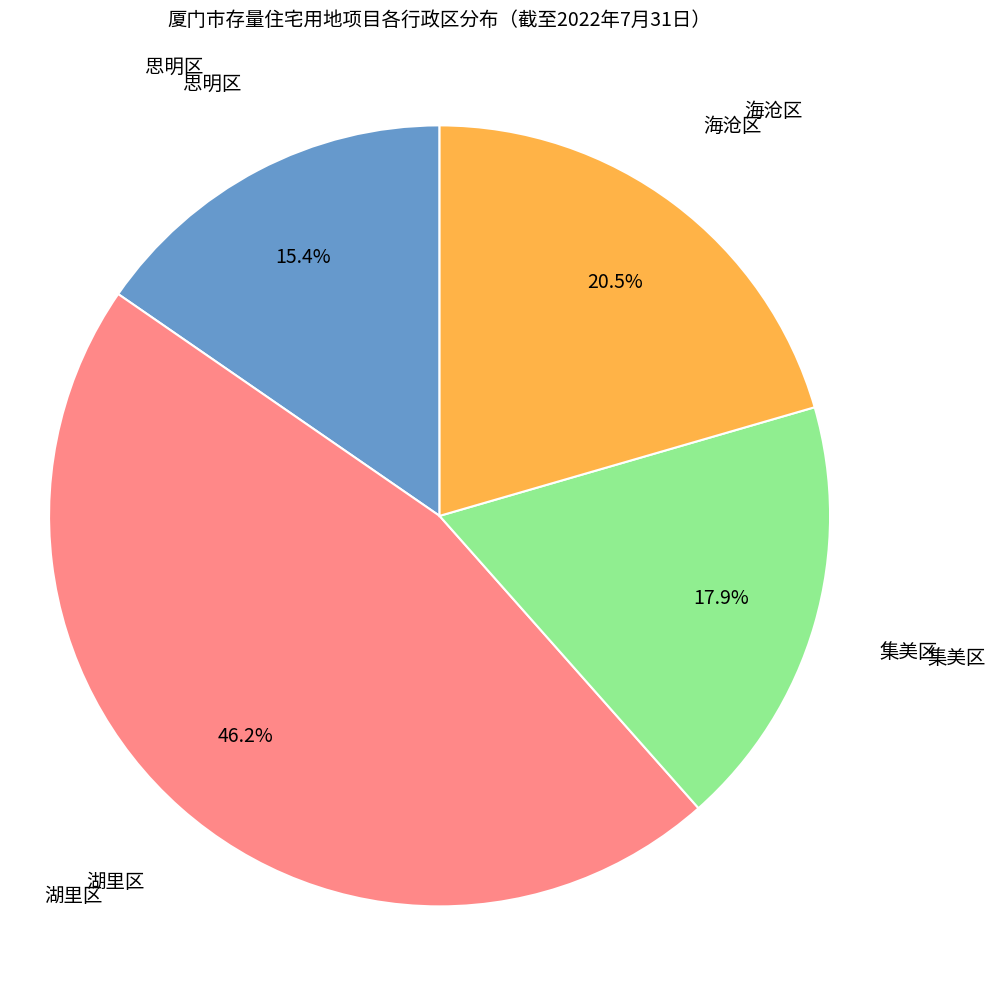

Does any single category account for the majority?

No